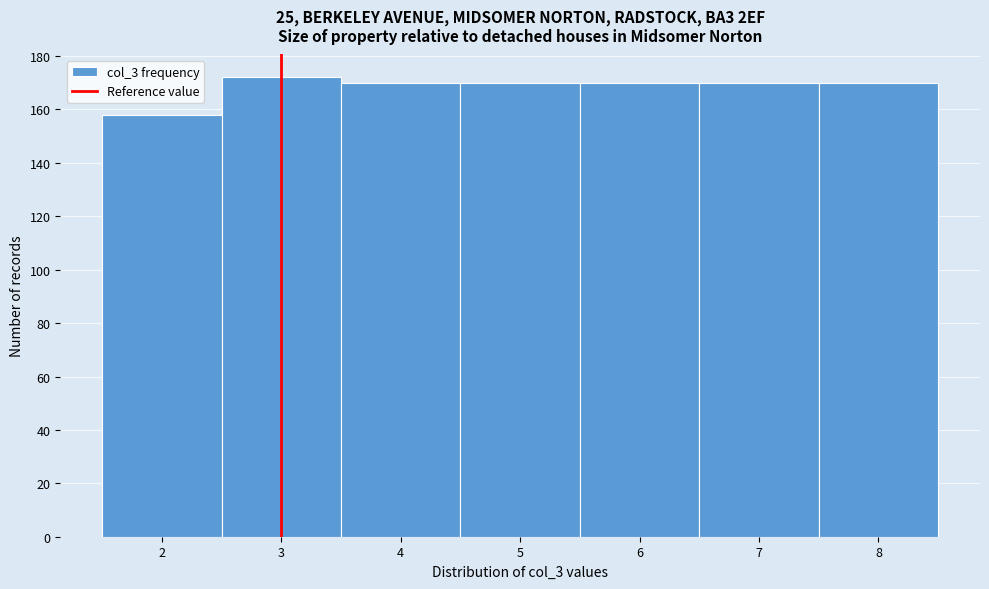

Reading left to right, transcribe this chart: for each bar, give the range it covers on the x-axis and its height. The values are not printed on the chart, so give them approximately, as read against the axis.

1.5 to 2.5: 158
2.5 to 3.5: 172
3.5 to 4.5: 170
4.5 to 5.5: 170
5.5 to 6.5: 170
6.5 to 7.5: 170
7.5 to 8.5: 170